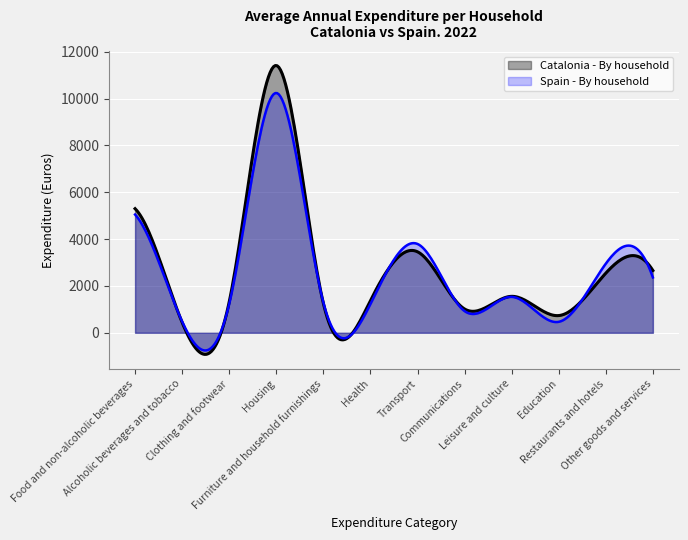

Between Clothing and footwear and Furniture and household furnishings, which series saw the biggest shift?

Spain - By household